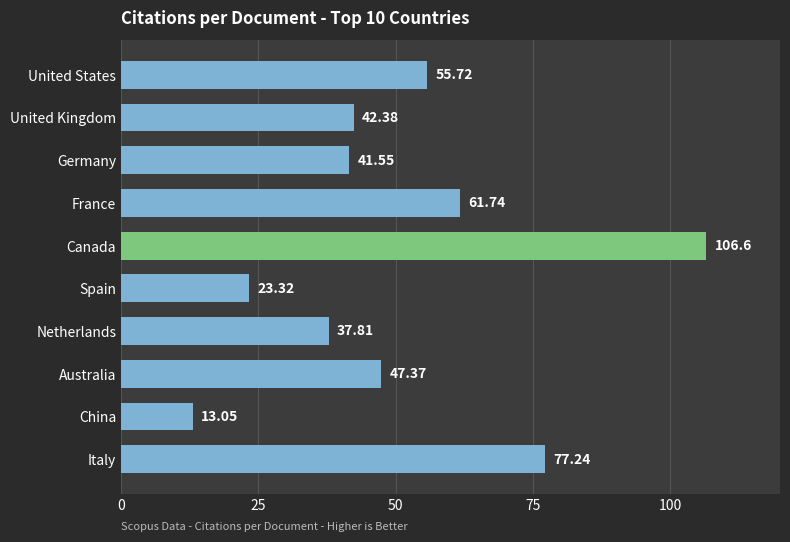

What is the maximum value shown in the chart?

106.6